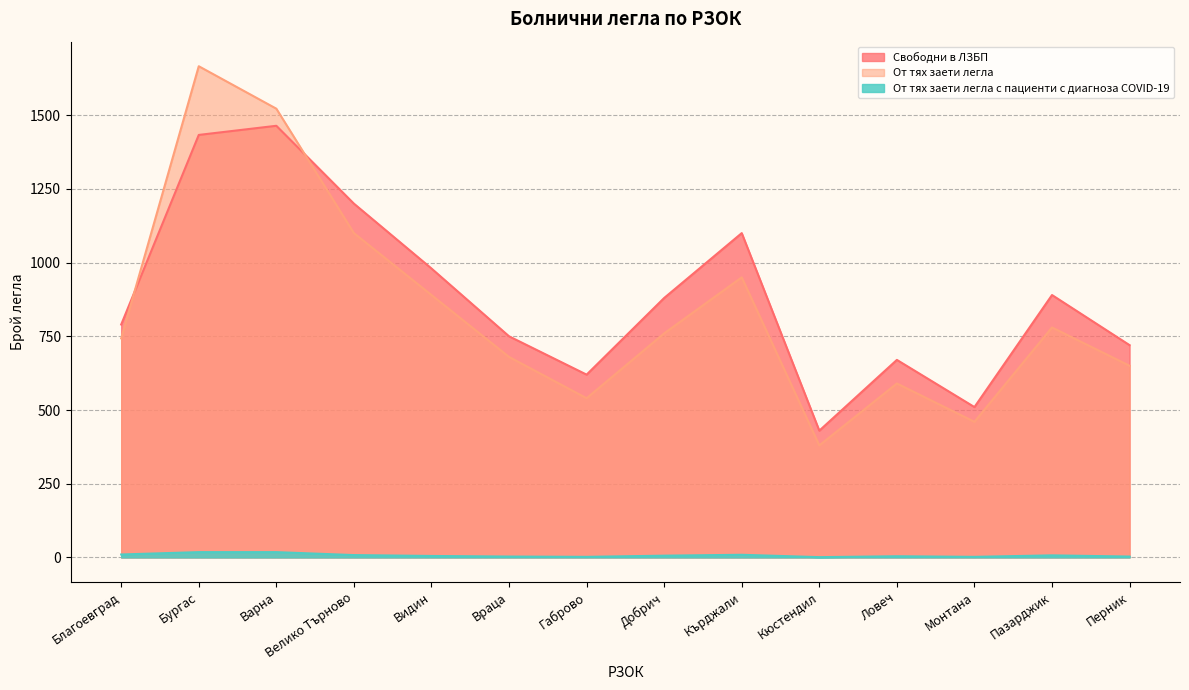

True or false: Свободни в ЛЗБП and От тях заети легла с пациенти с диагноза COVID-19 cross at least once.

False